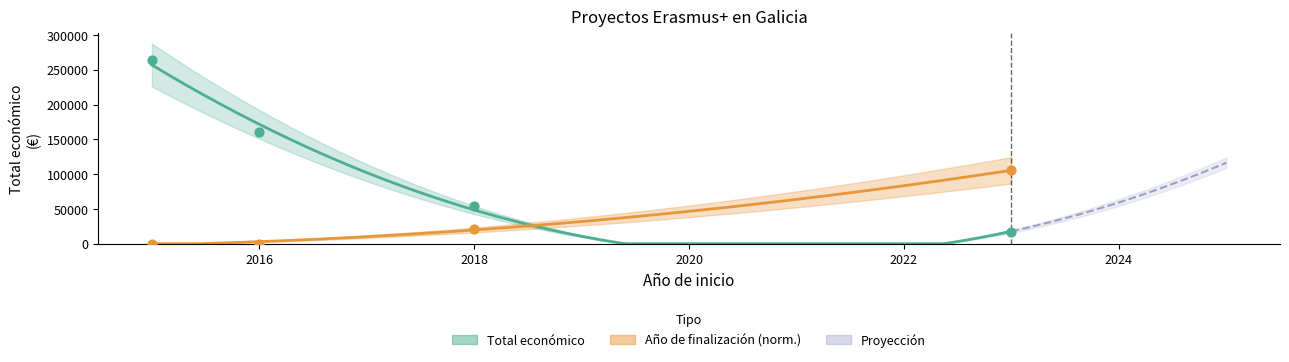

At which category is the sum across all series the highest?

2015